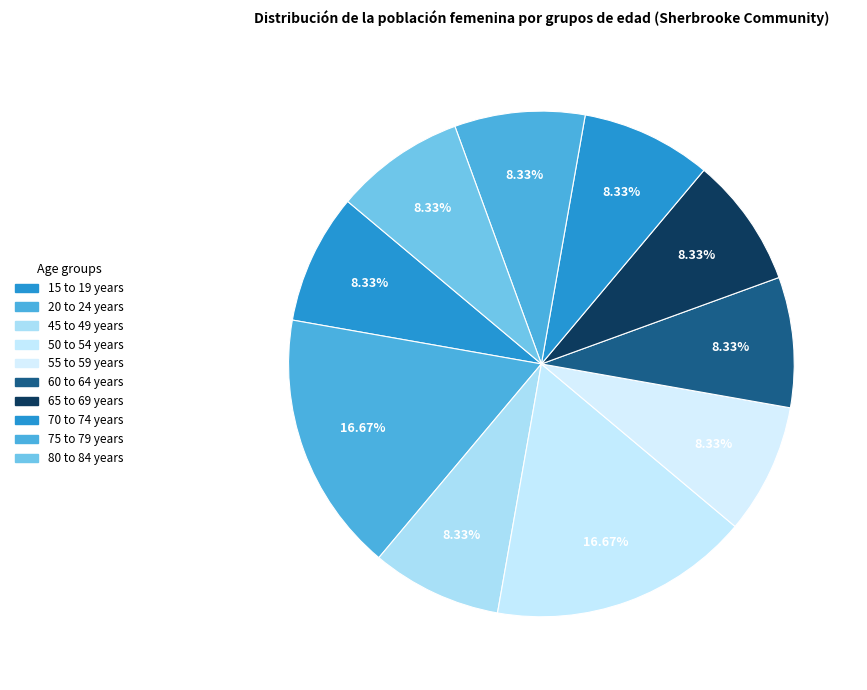

What percentage is NOT represented by 50 to 54 years?

83.3%